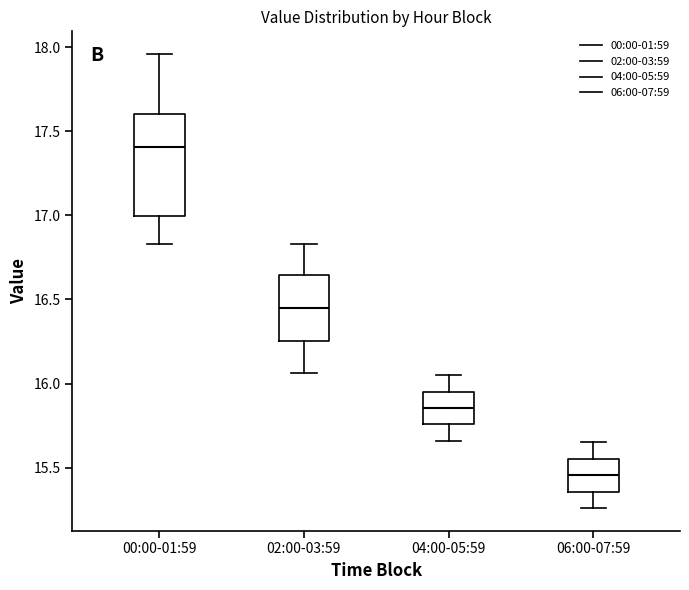

Reading left to right, read every box against the y-axis: the position of its median line, the range the box covers, and the ends of its whiskers. The values are not printed on the chart, so give them approximately, as read against the axis.

00:00-01:59: median 17.40, box 17.00 to 17.60, whiskers 16.85 to 17.95
02:00-03:59: median 16.45, box 16.25 to 16.65, whiskers 16.05 to 16.85
04:00-05:59: median 15.85, box 15.75 to 15.95, whiskers 15.65 to 16.05
06:00-07:59: median 15.45, box 15.35 to 15.55, whiskers 15.25 to 15.65